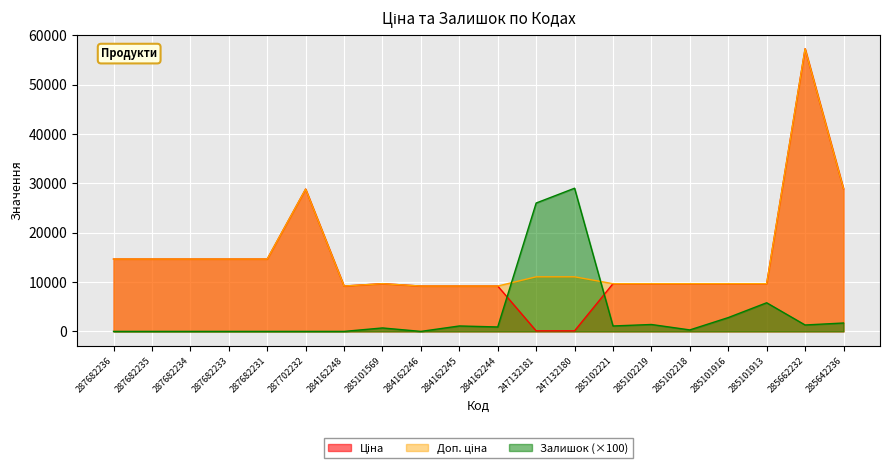

What is the value of the Ціна point at the 17th from the left?

9664.7